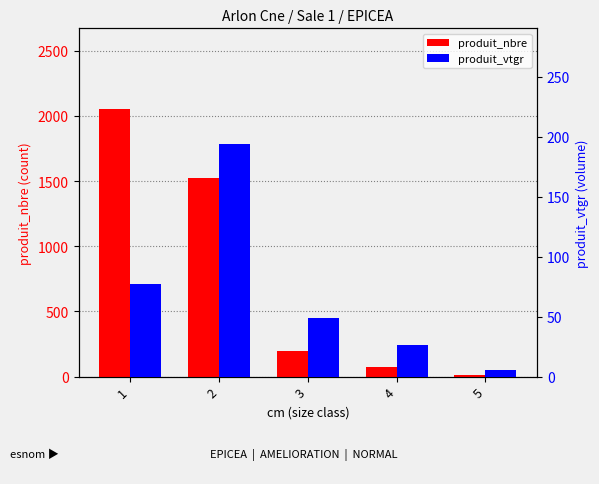

What is the average value of the produit_vtgr series?

70.2